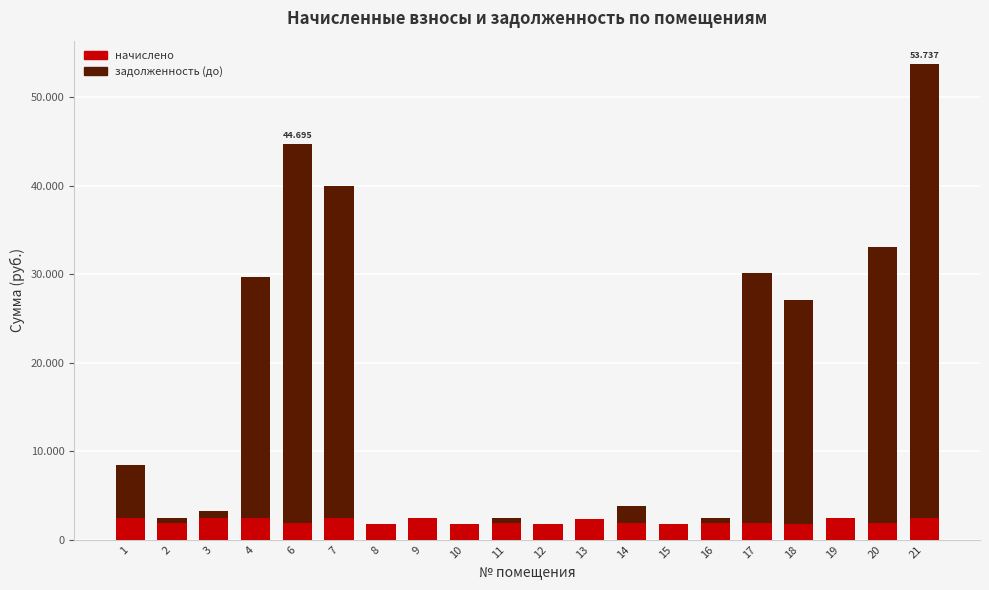

At which category is the sum across all series the highest?

21